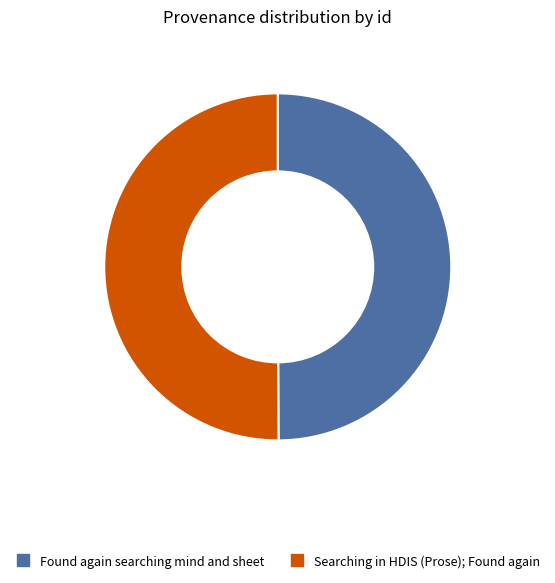

What is the ratio of the value at Found again searching mind and sheet to the value at Searching in HDIS (Prose); Found again?

1.0